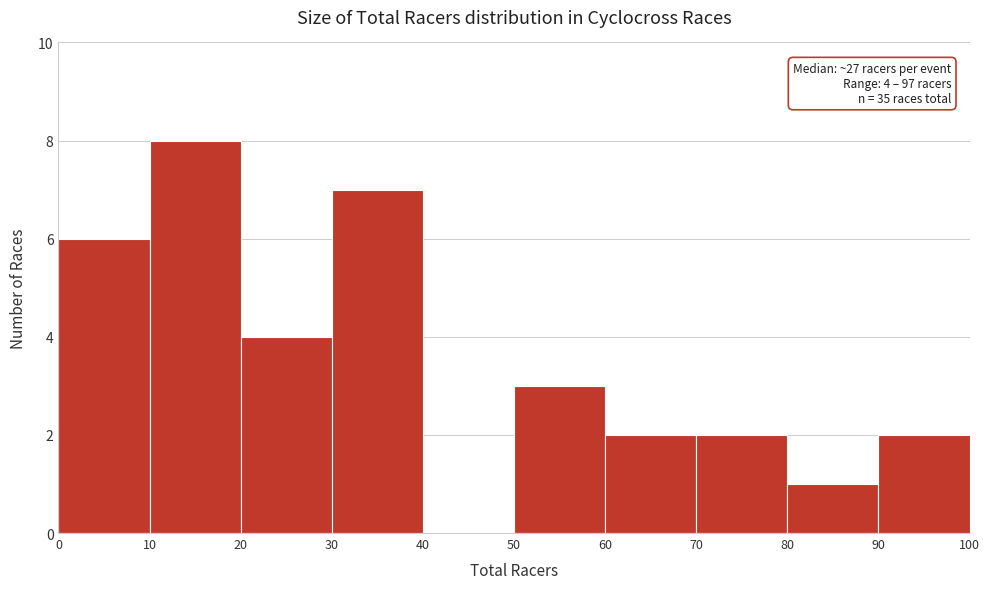

Which range on the x-axis has the tallest bar?

10 to 20